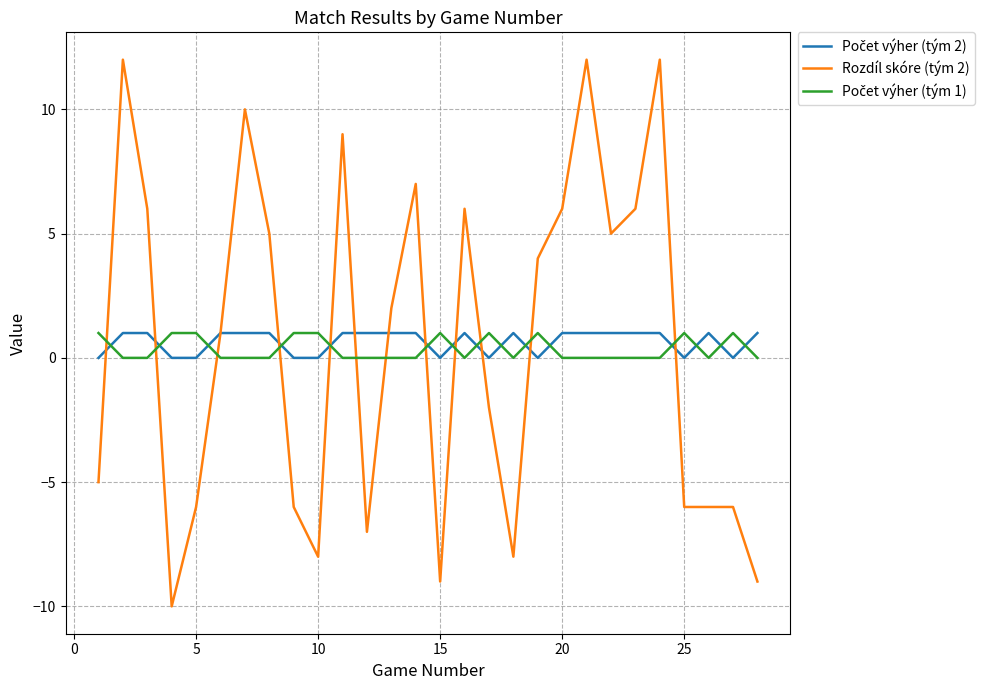

What is the average value of the Rozdíl skóre (tým 2) series?

1